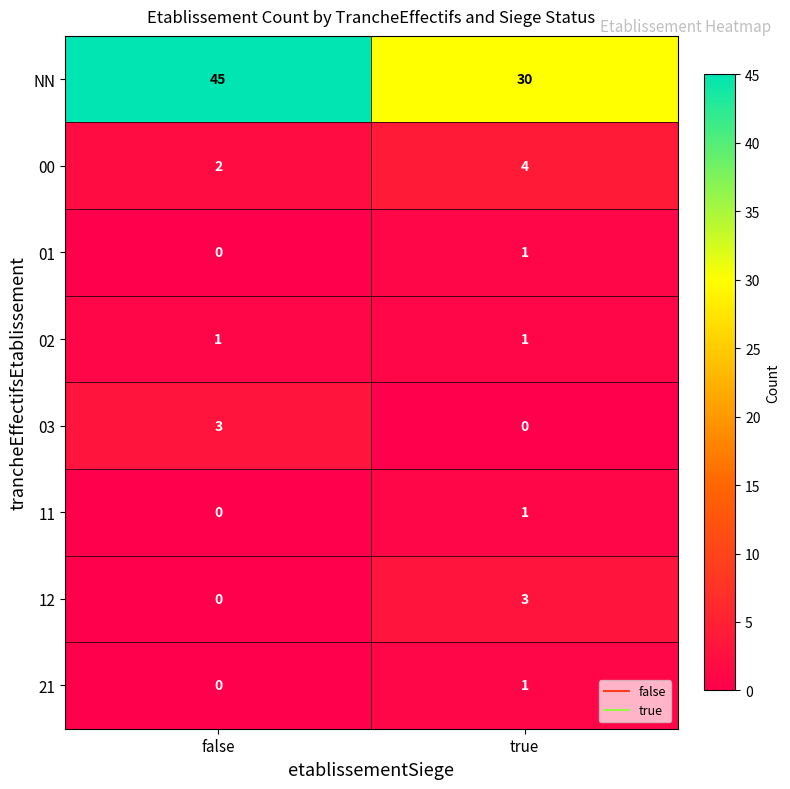

What is the sum of the NN values at false and true?

75